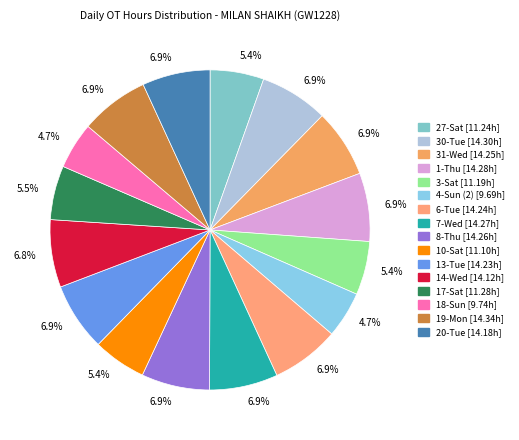

How many slices are in this pie chart?

16